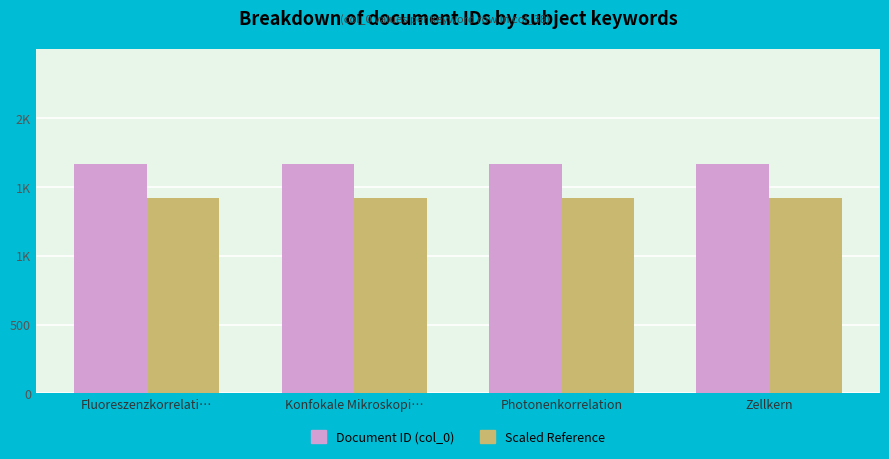

Reading left to right, what are all the values shown in this chart?

Document ID (col_0): 1666.0	1666.0	1666.0	1666.0
Scaled Reference: 1416.1	1416.1	1416.1	1416.1